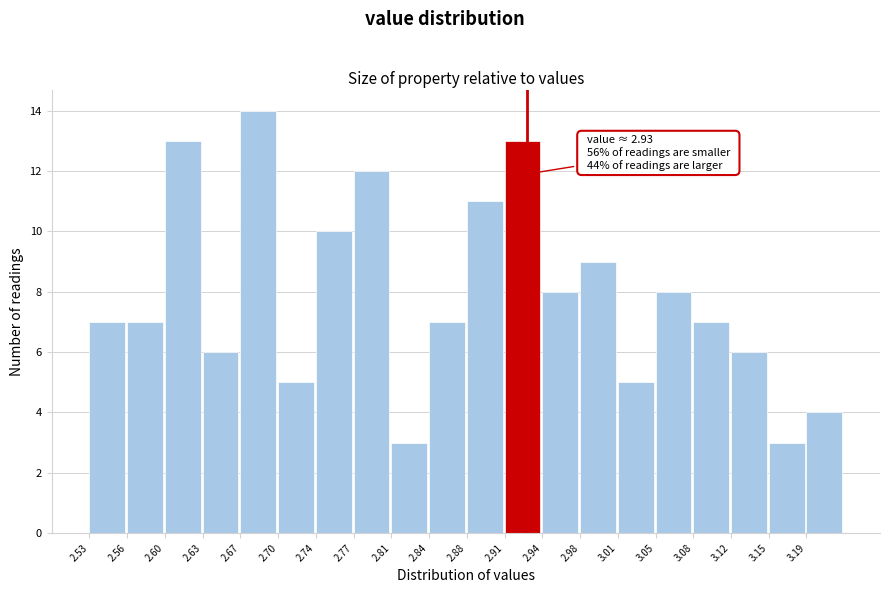

Over which range of the x-axis is the bar tallest?

2.670 to 2.705